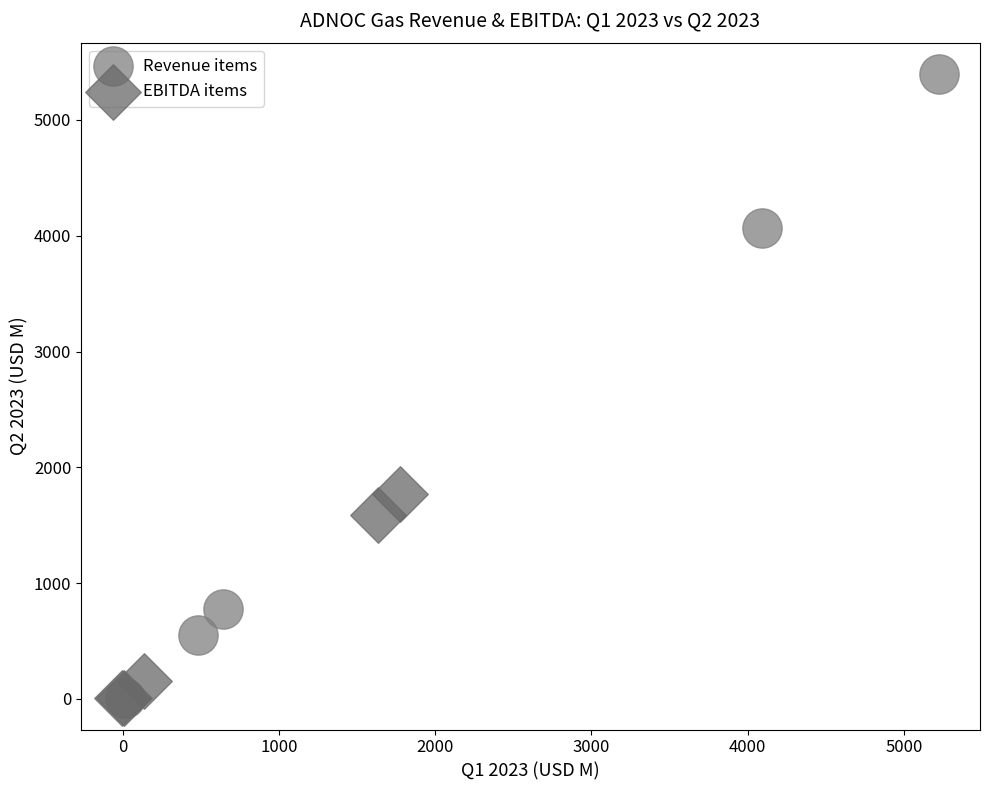

Which series reaches the maximum Y coordinate?

Revenue items